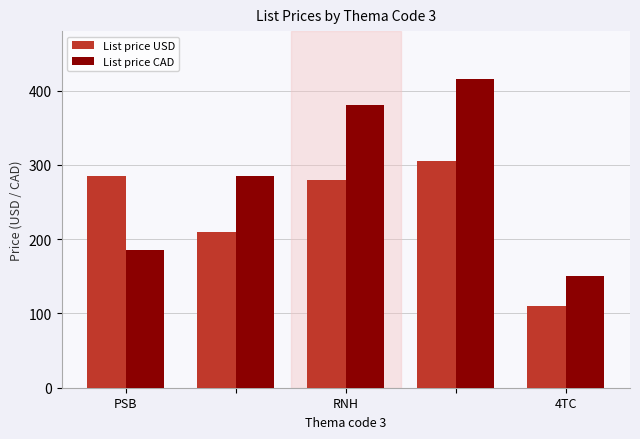

What is the minimum value for List price CAD?

150